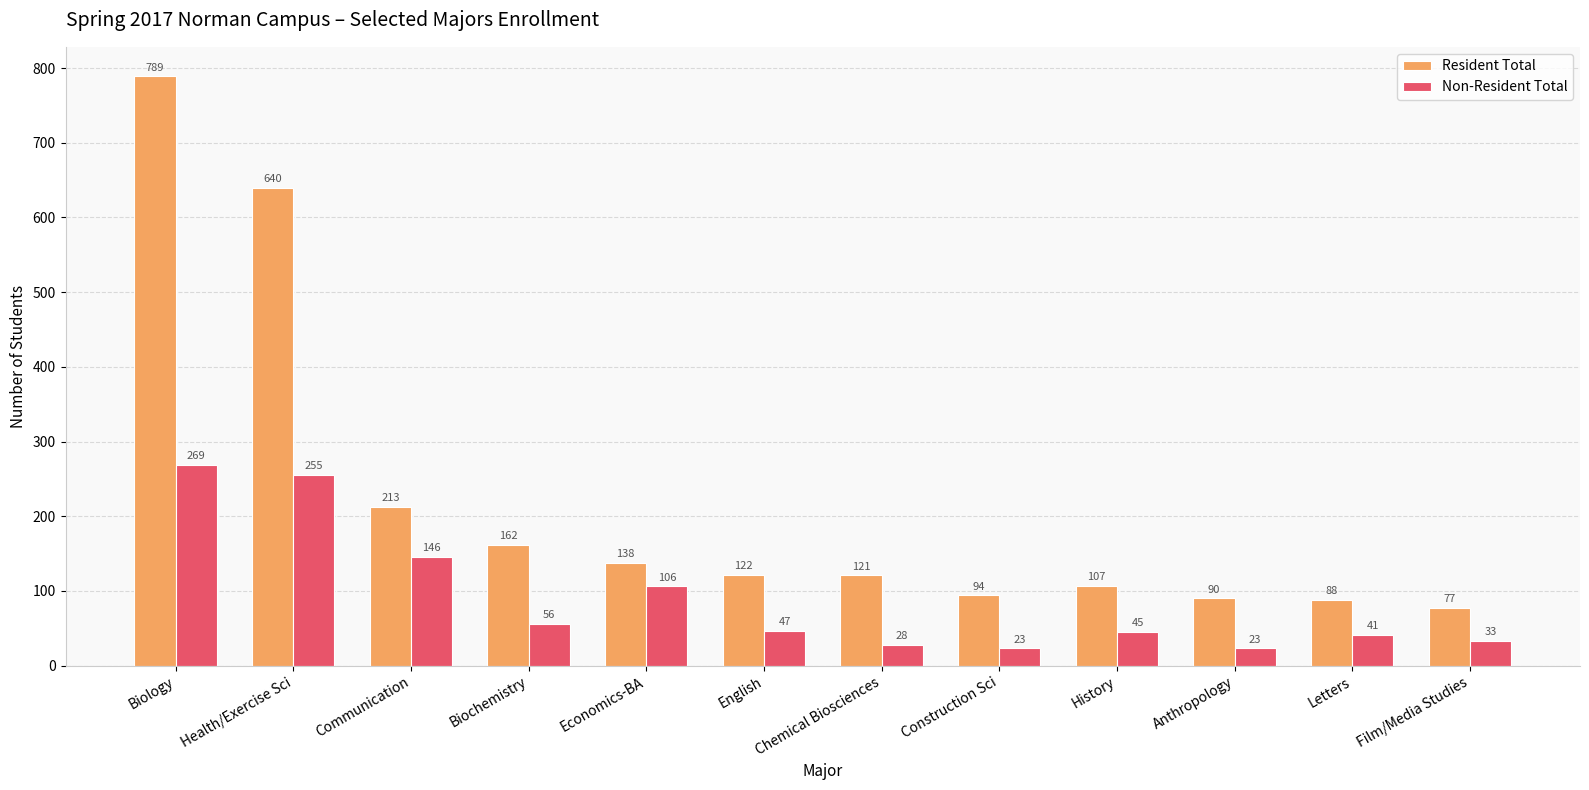

Where does the Resident Total series first go above 122?

Biology